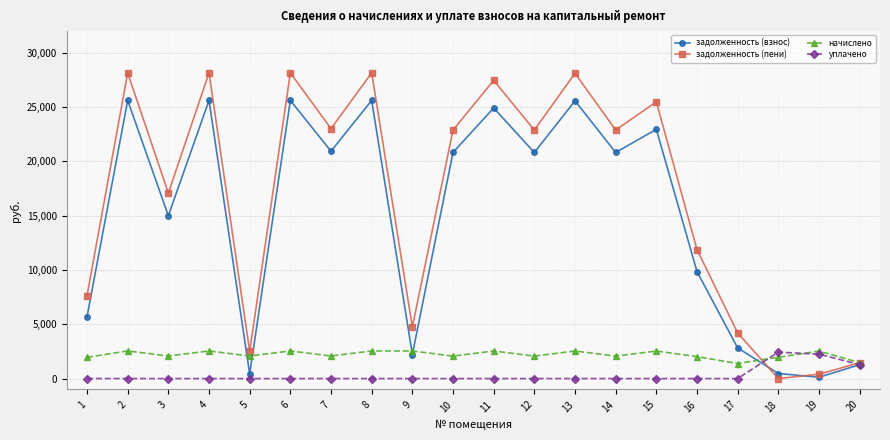

Where is the first local maximum for задолженность (пени)?

2